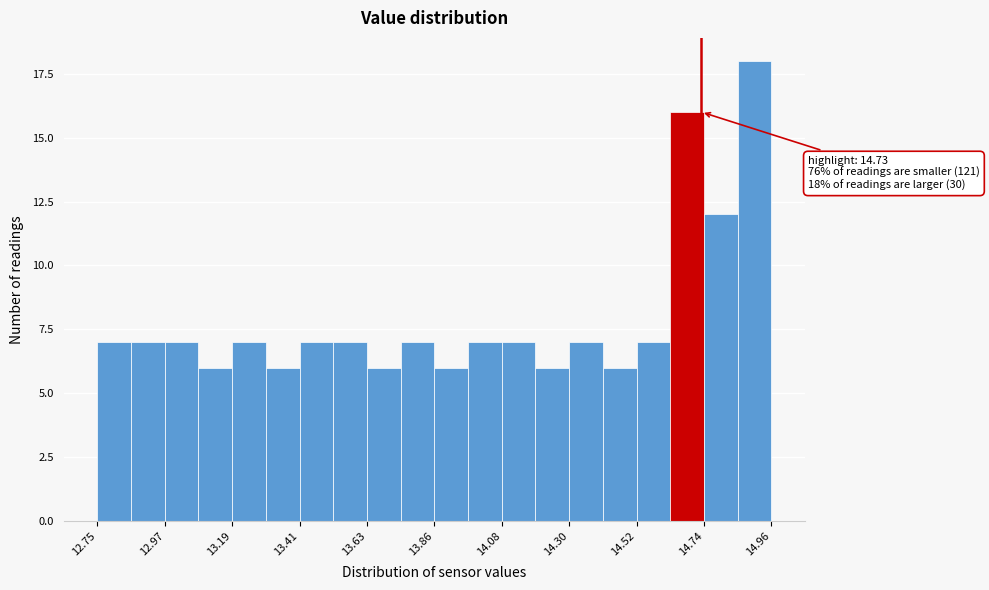

Read against the x-axis, roughly where is the centre of the tallest bar?

14.90